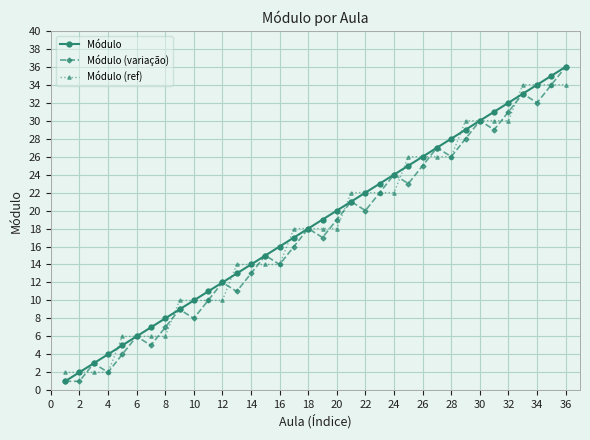

How many interior local peaks does the Módulo (variação) series have?

11